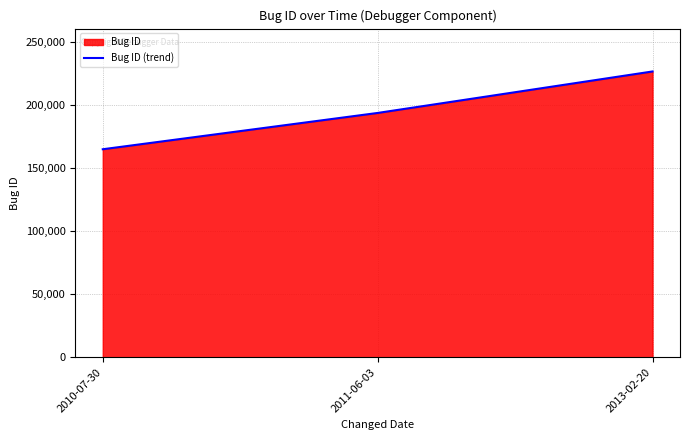

What is the sum of the values at 2011-06-03 and 2010-07-30?

358270